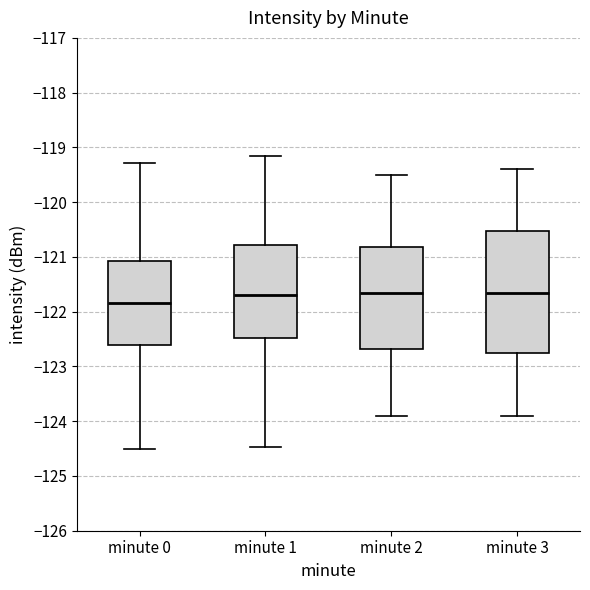

Where does the median line of the box for minute 2 sit on the y-axis? The values are not printed on the chart, so give them approximately, as read against the axis.

-121.6